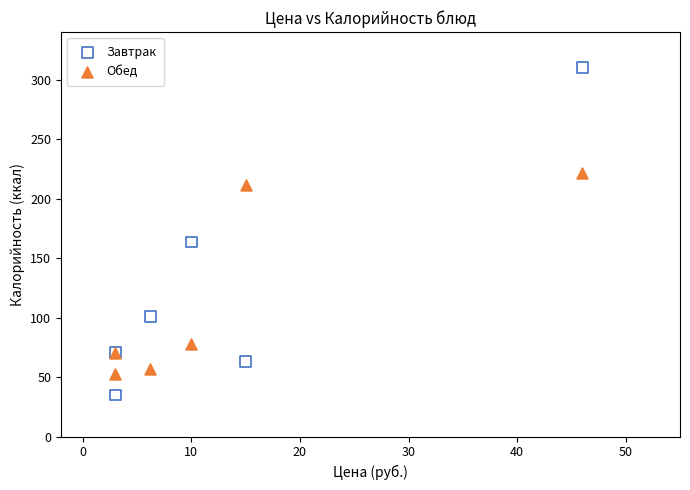

Which series has the largest Y range (max minus min)?

Завтрак